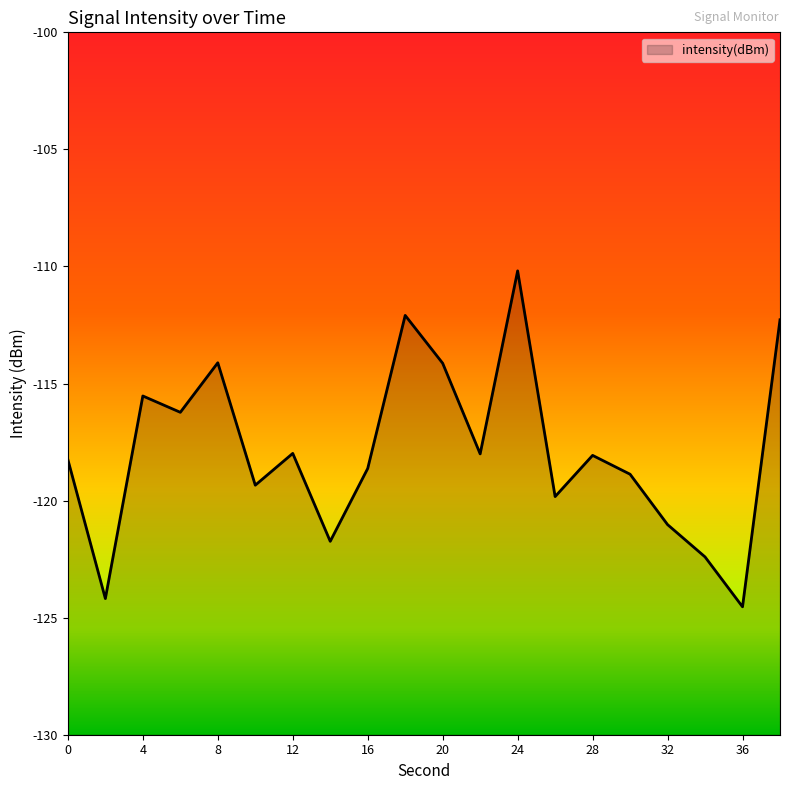

What is the sum of the values at 36 and 28?

-242.6